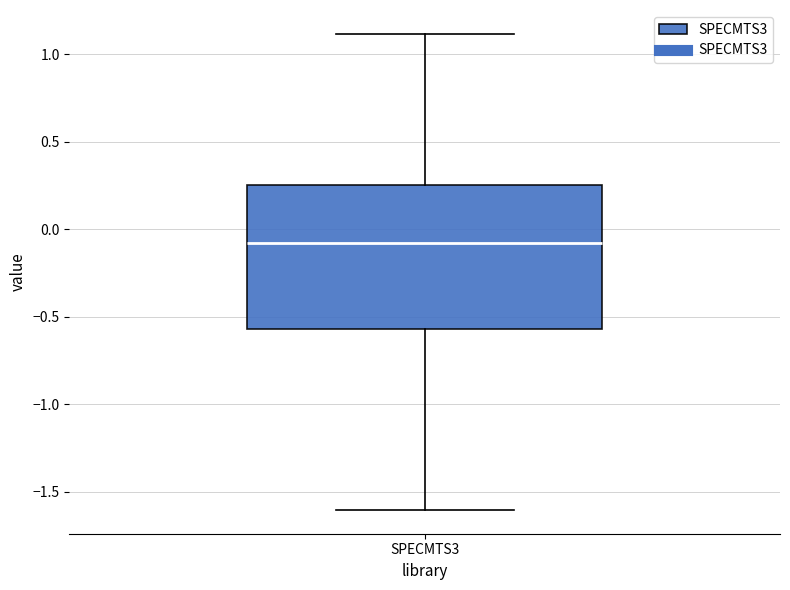

Read this box plot against the y-axis: the position of the median line, the range covered by the box, and the ends of both whiskers. The values are not printed on the chart, so give them approximately, as read against the axis.

median -0.10, box -0.55 to 0.25, whiskers -1.60 to 1.10